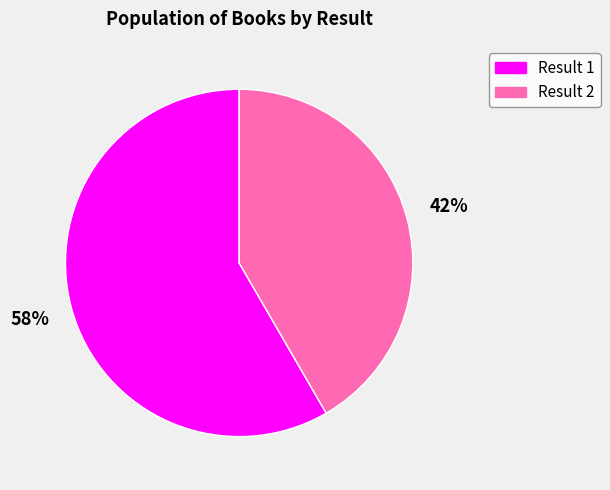

To the nearest percent, what is the average slice percentage?

50%